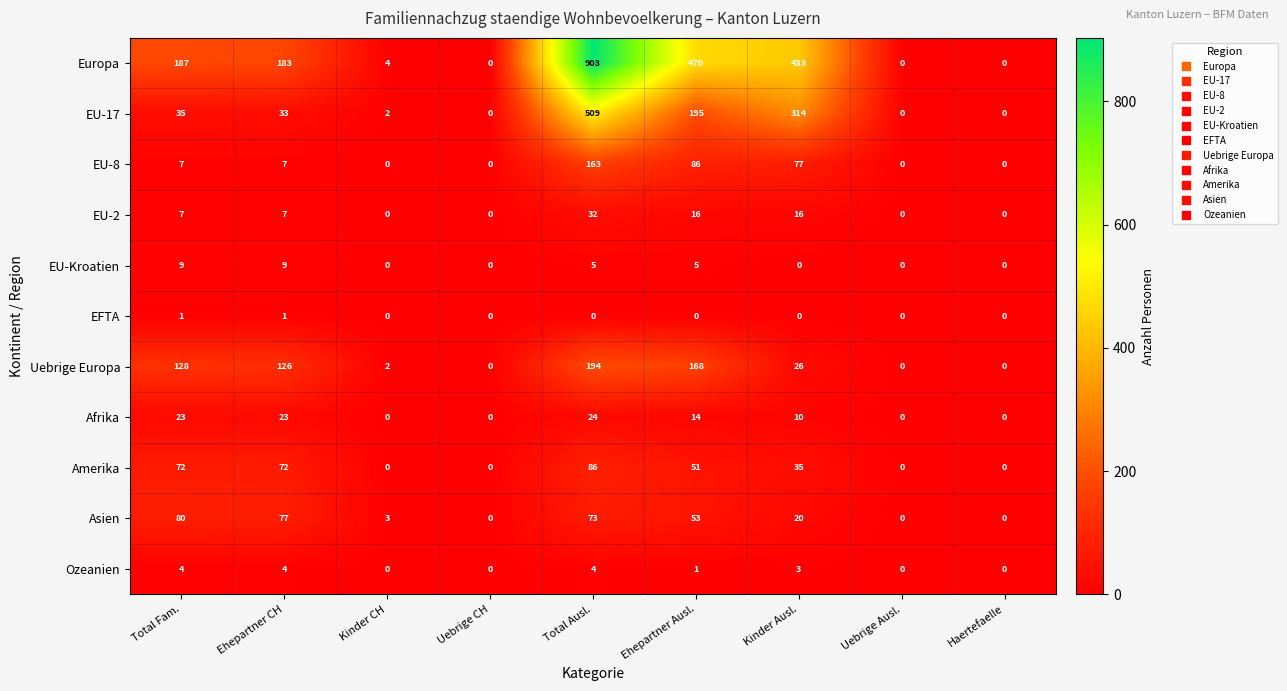

Rank the series at Ehepartner Ausl. from highest to lowest value.

Europa, EU-17, Uebrige Europa, EU-8, Asien, Amerika, EU-2, Afrika, EU-Kroatien, Ozeanien, EFTA